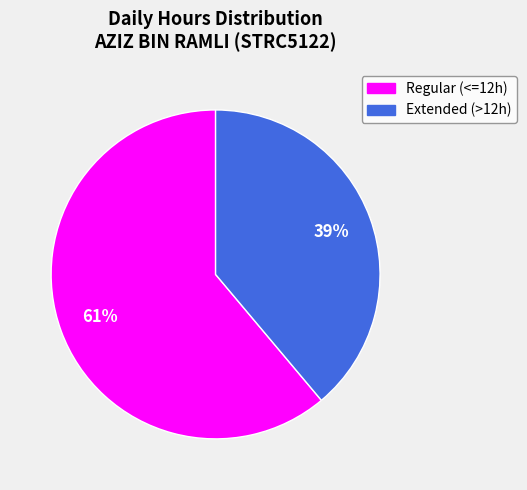

Does any single category account for the majority?

Yes